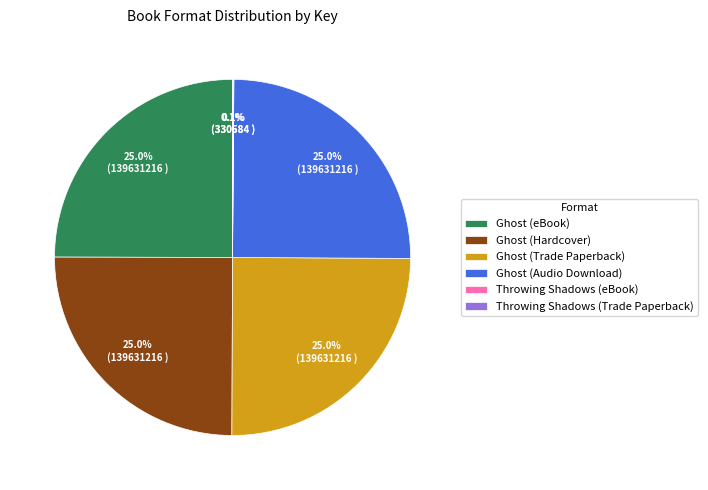

Does Ghost (Hardcover) account for over 50% of the chart?

No